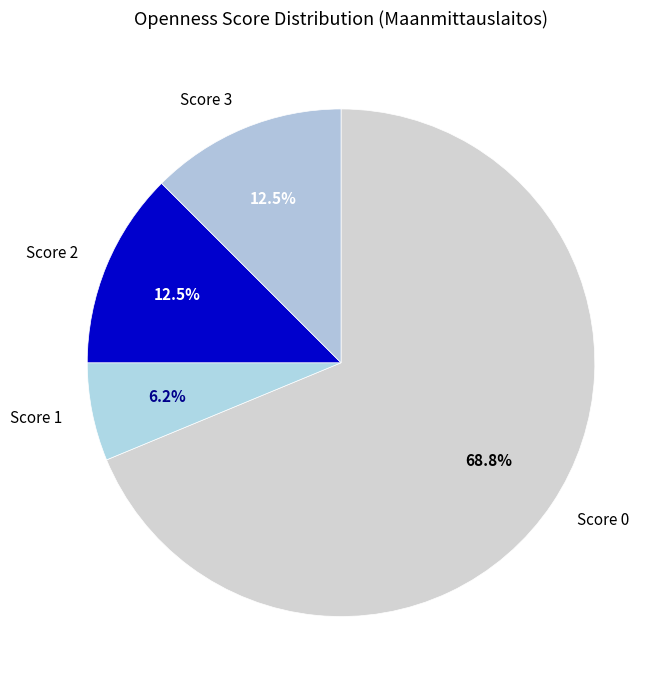

Between Score 3 and Score 0, which is larger?

Score 0